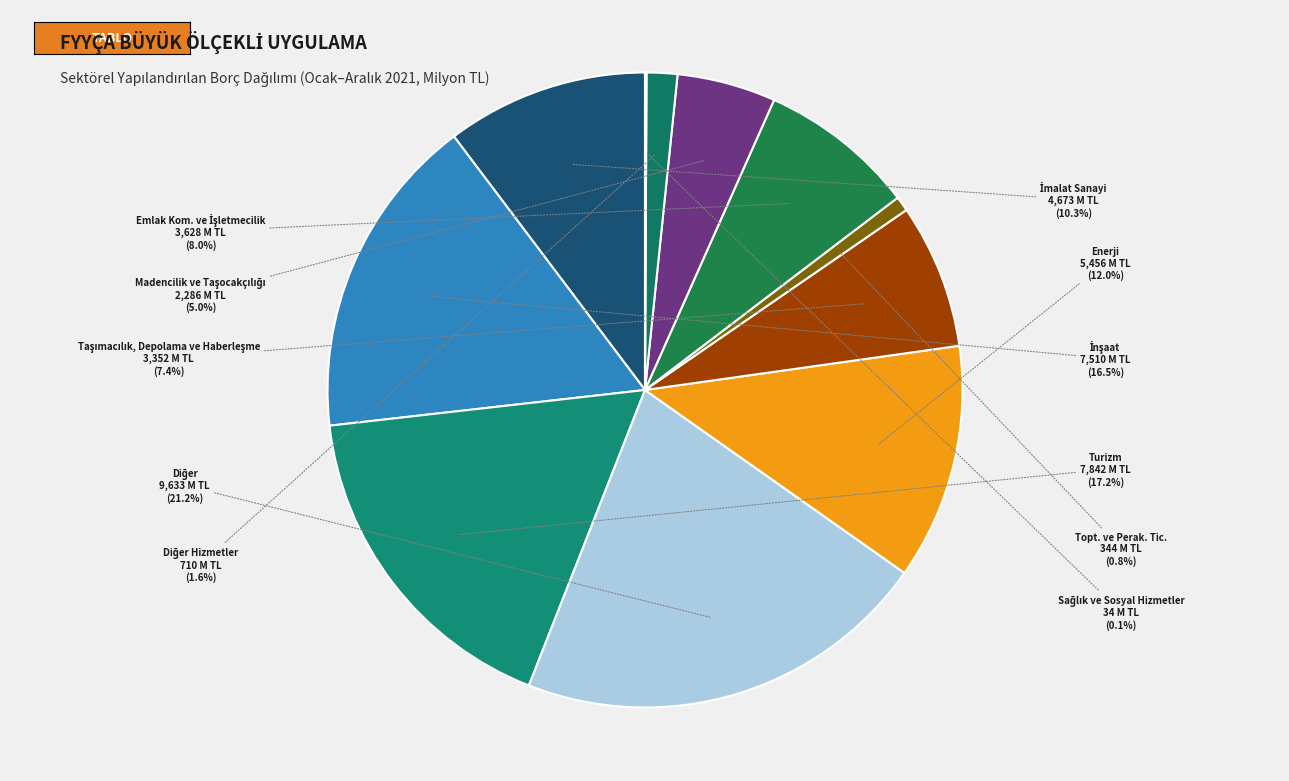

Which category has the biggest portion of the pie?

Diğer